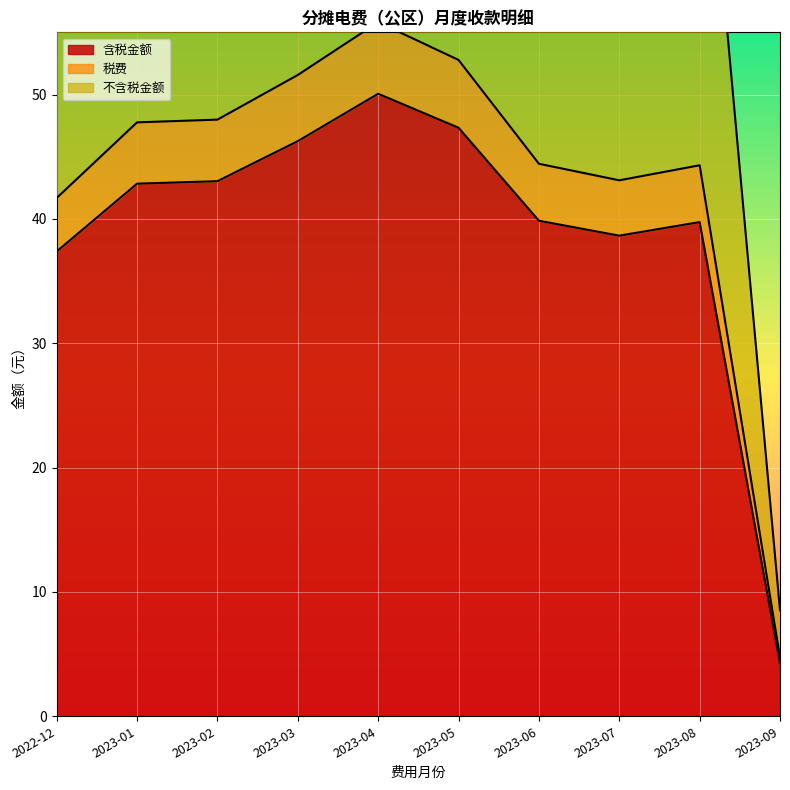

Reading right to left, extract all data points from this chart.

含税金额: 2023-09=4.3	2023-08=39.7	2023-07=38.6	2023-06=39.9	2023-05=47.3	2023-04=50.1	2023-03=46.2	2023-02=43.0	2023-01=42.8	2022-12=37.4
税费: 2023-09=4.8	2023-08=44.3	2023-07=43.1	2023-06=44.4	2023-05=52.8	2023-04=55.8	2023-03=51.6	2023-02=48.0	2023-01=47.8	2022-12=41.7
不含税金额: 2023-09=8.5	2023-08=79.5	2023-07=77.3	2023-06=79.7	2023-05=94.7	2023-04=100.1	2023-03=92.5	2023-02=86.1	2023-01=85.7	2022-12=74.8